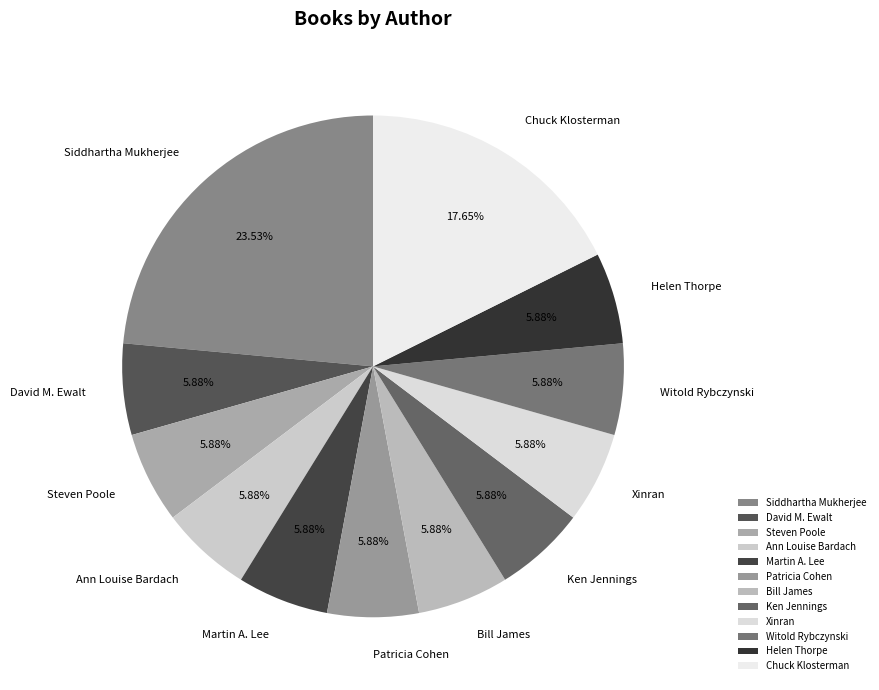

What is the largest slice in the pie chart?

Siddhartha Mukherjee